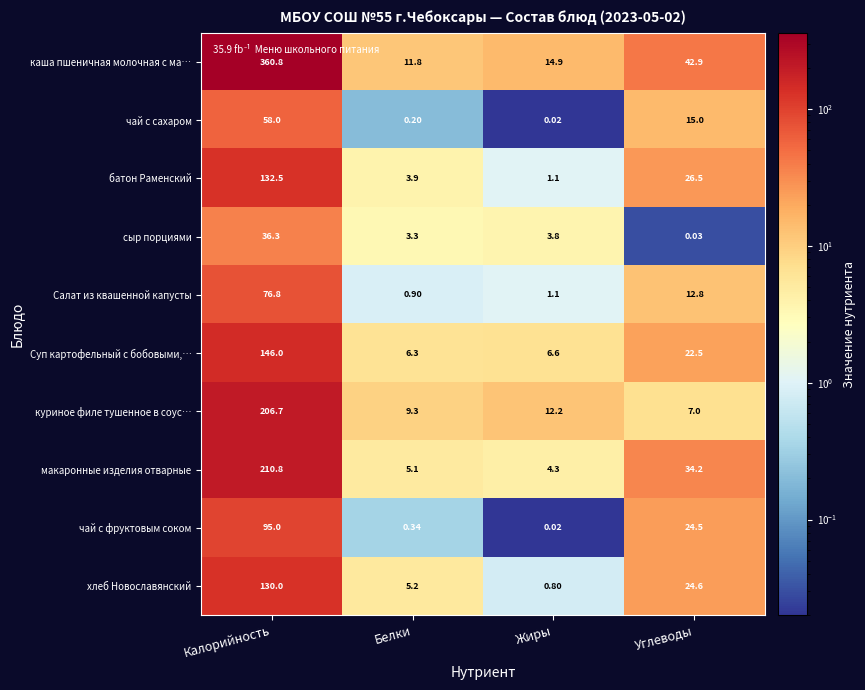

Which category has the highest value in the хлеб Новославянский series?

Калорийность